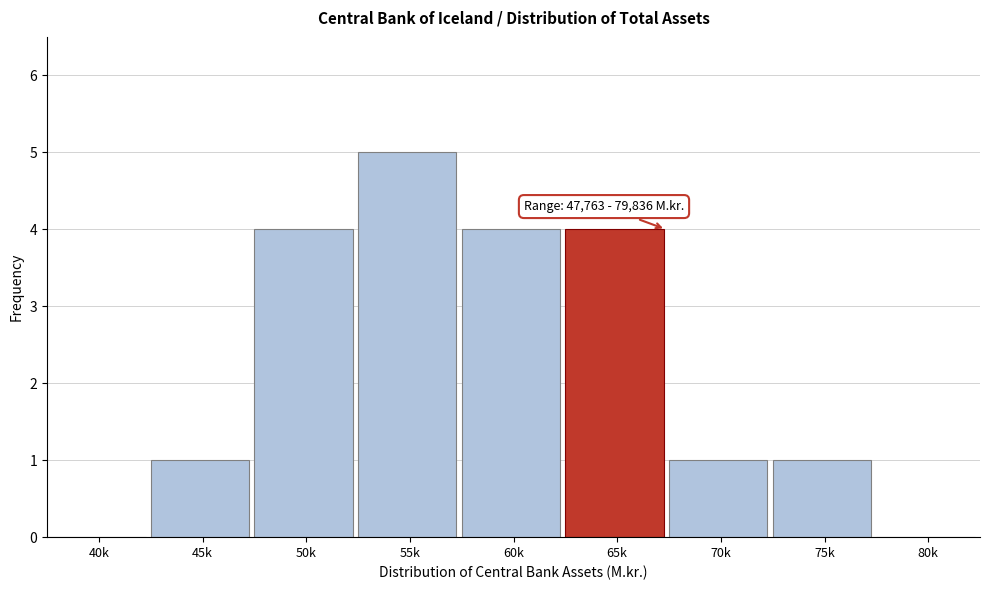

Reading left to right, extract all data points from this chart.

40k=0	45k=1	50k=4	55k=5	60k=4	65k=4	70k=1	75k=1	80k=0